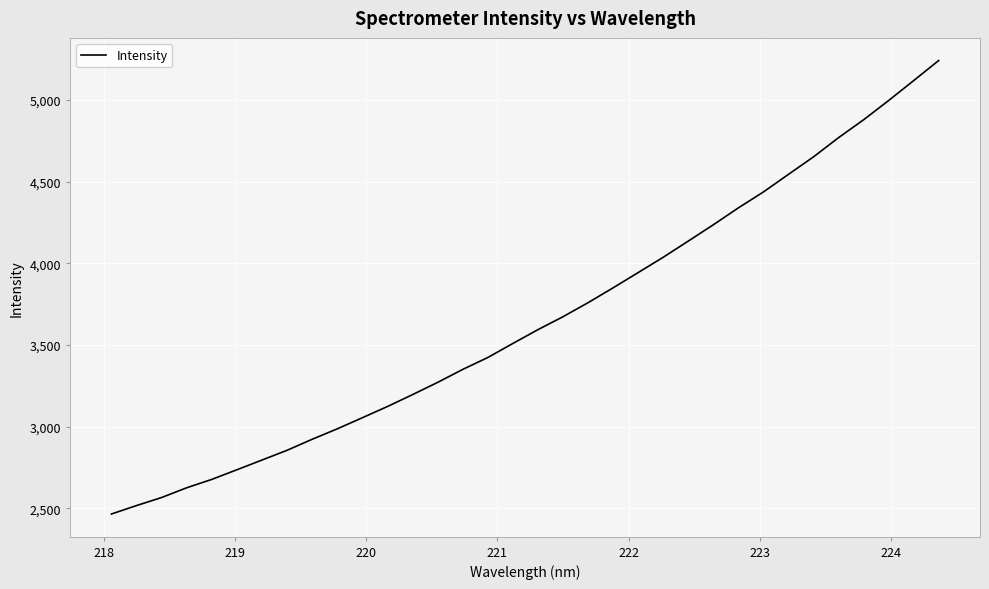

What is the difference between the maximum and minimum values?

2775.8